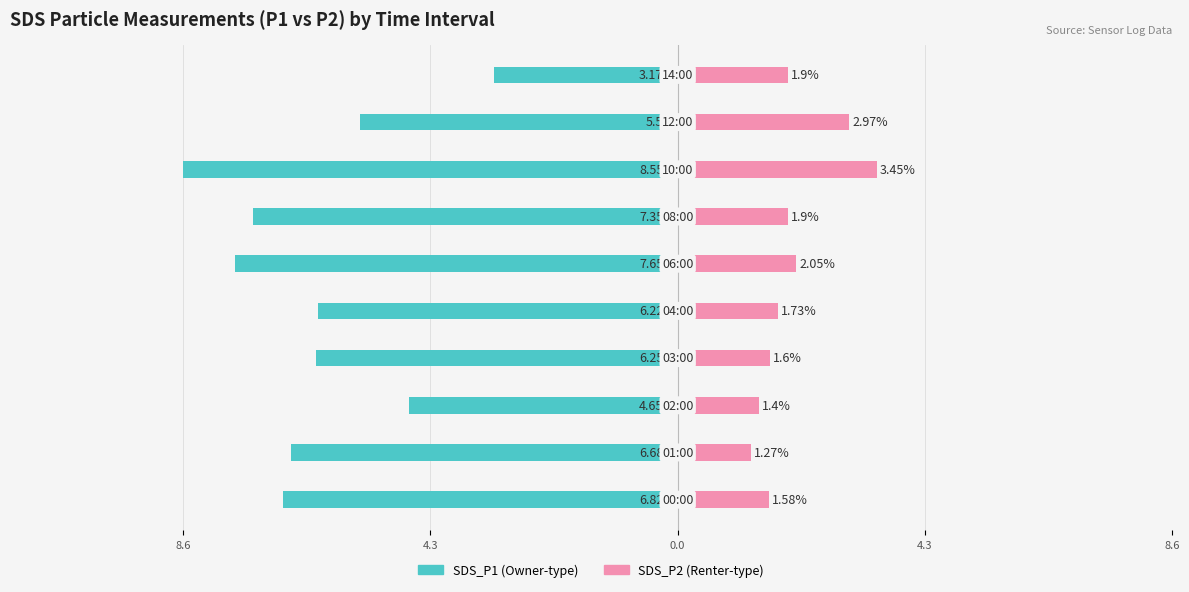

What is the average value of the SDS_P1 series?

-6.3